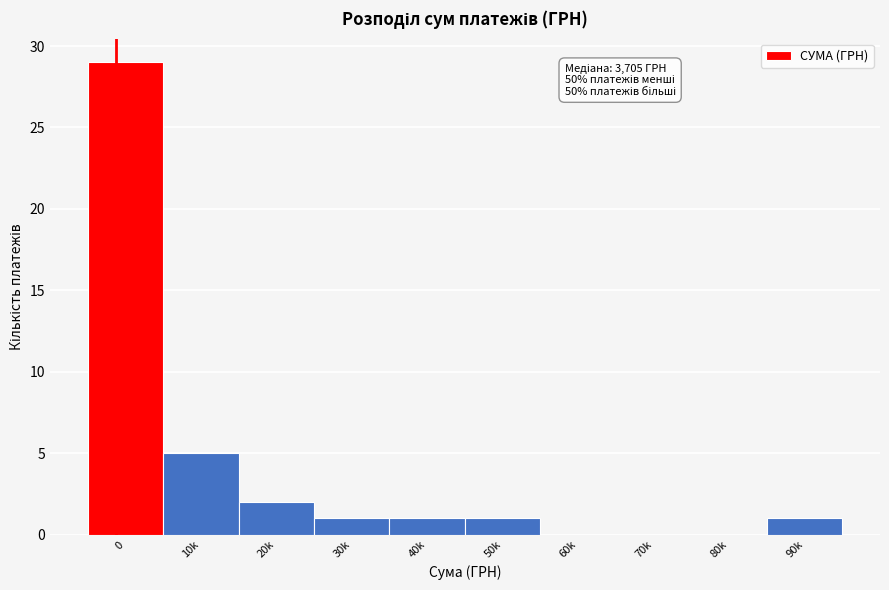

Reading right to left, transcribe all the data shown in this chart.

90k=1	80k=0	70k=0	60k=0	50k=1	40k=1	30k=1	20k=2	10k=5	0=29